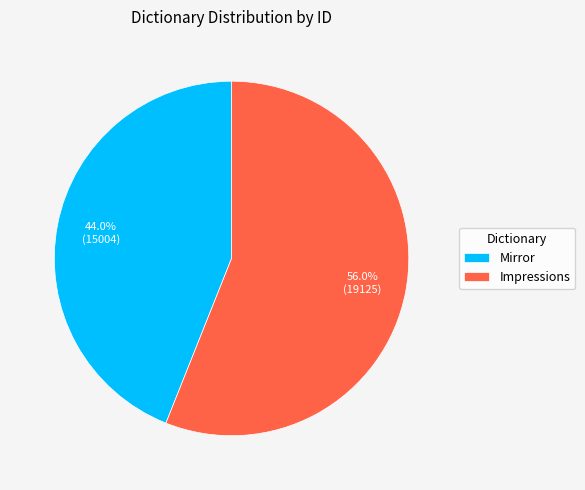

What is the smallest slice in the pie chart?

Mirror